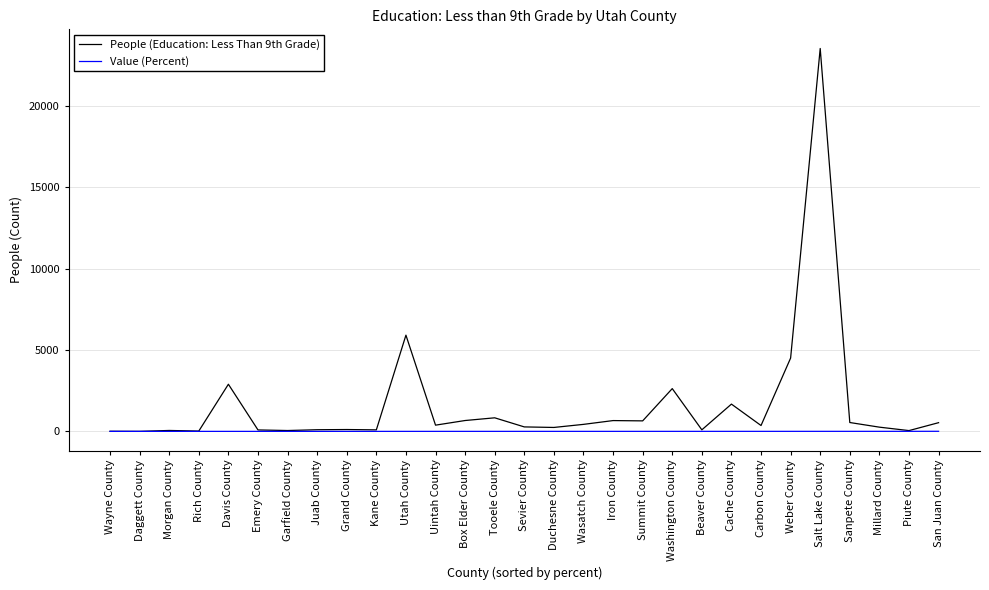

At which category is the sum across all series the highest?

Salt Lake County